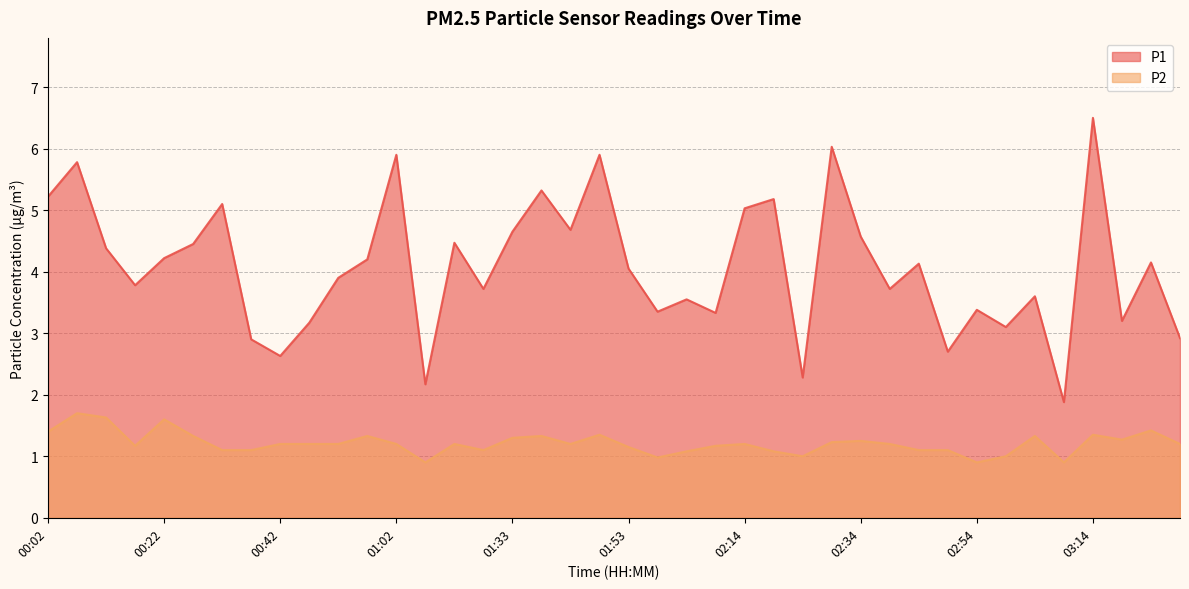

At how many categories does at least one series exceed 1?

40